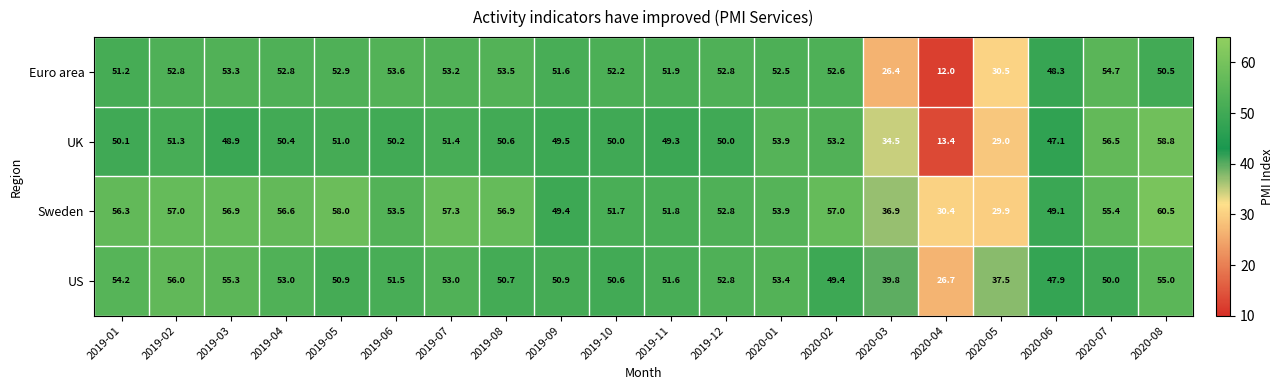

Which series changed the most between 2019-01 and 2020-05?

Sweden